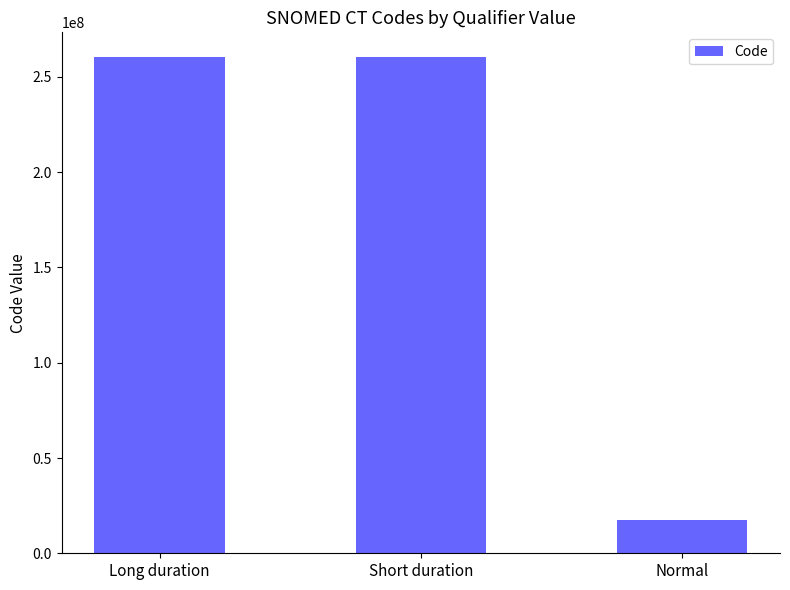

What is the value of the 3rd bar from the left?

17621005